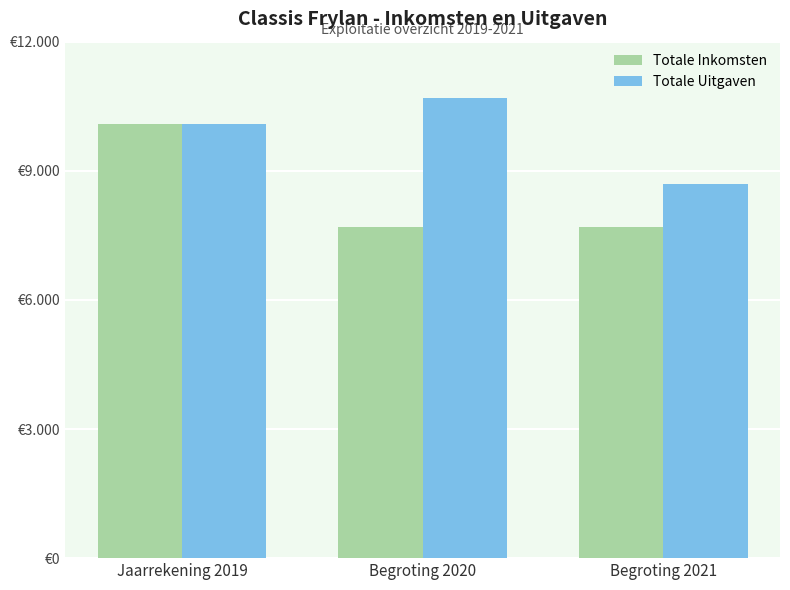

The Totale Uitgaven series shows 2443 at Jaarrekening 2019. True or false?

False